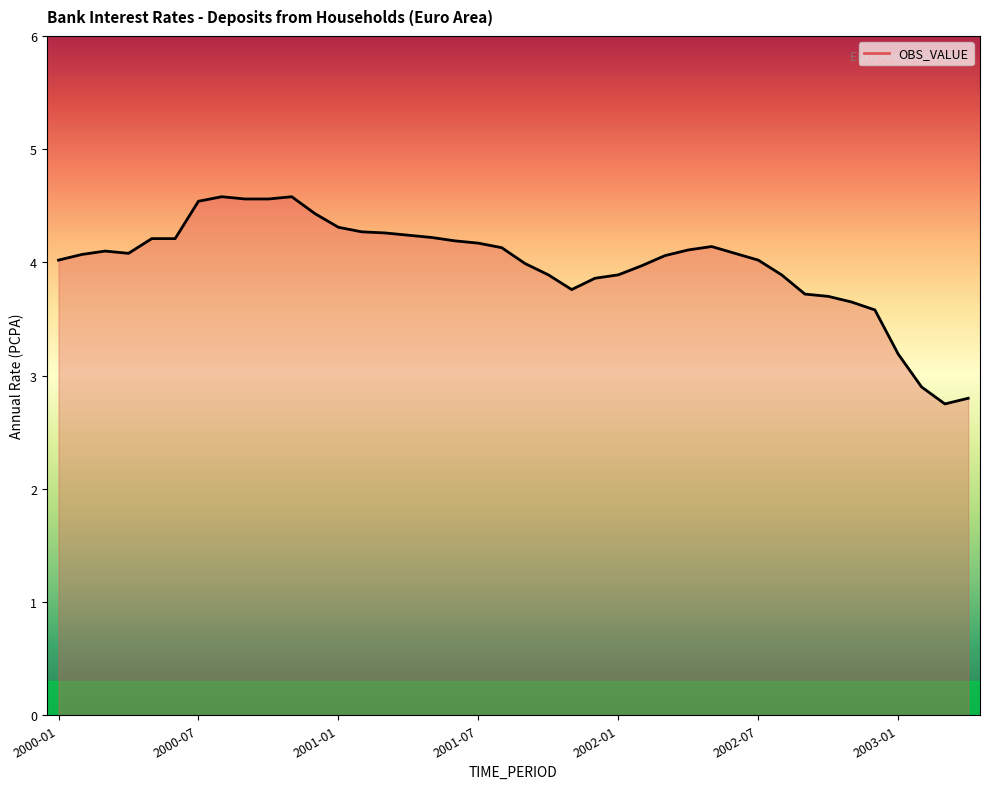

What is the difference between the maximum and minimum values?

1.8